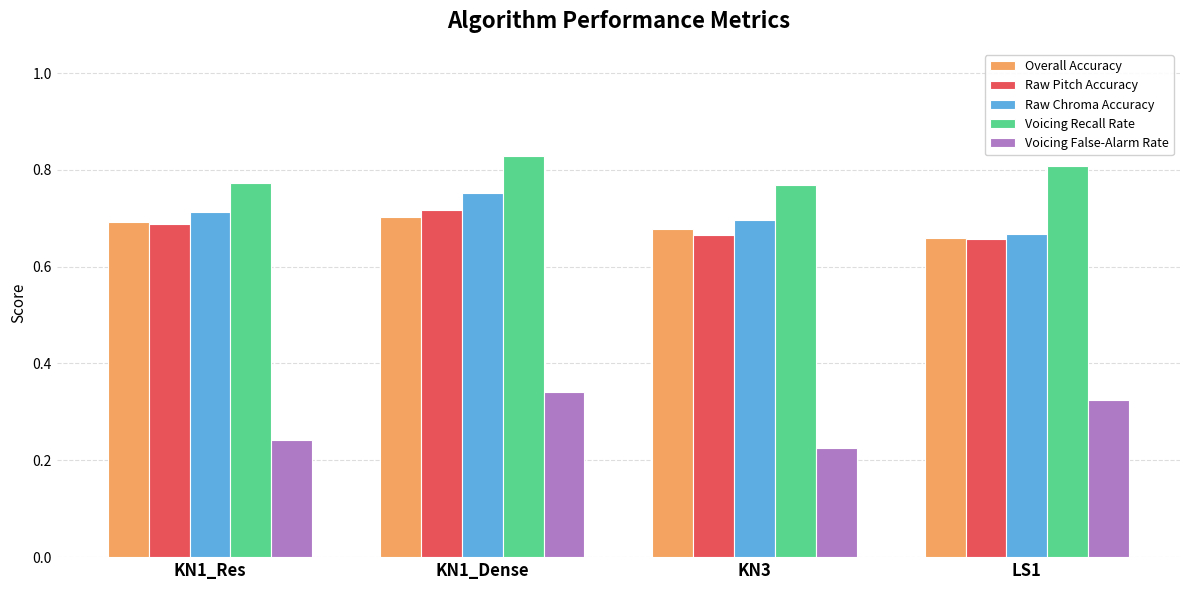

Where is Voicing False-Alarm Rate nearest to the value 0?

KN3